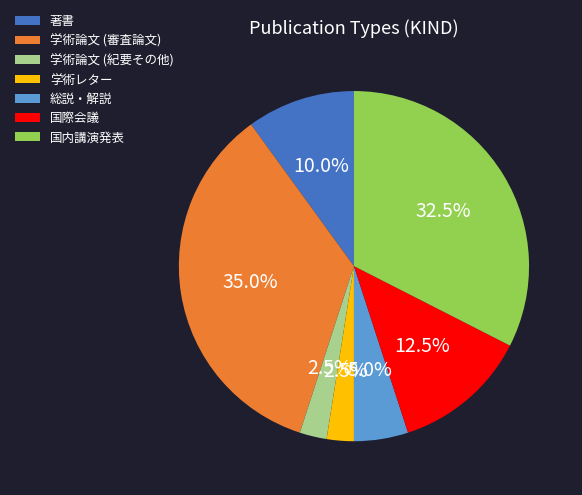

Which slice is the largest?

学術論文 (審査論文)